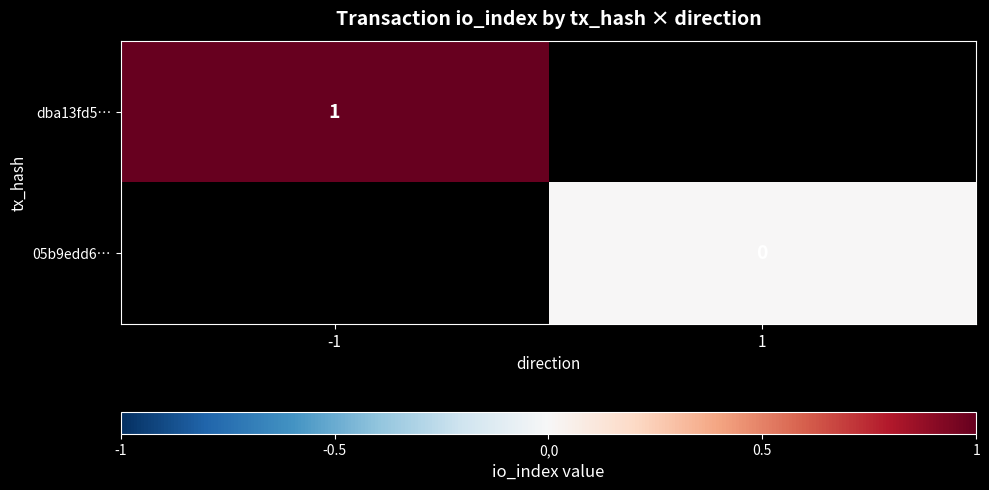

The value of dba13fd5… at -1 is 0. True or false?

False